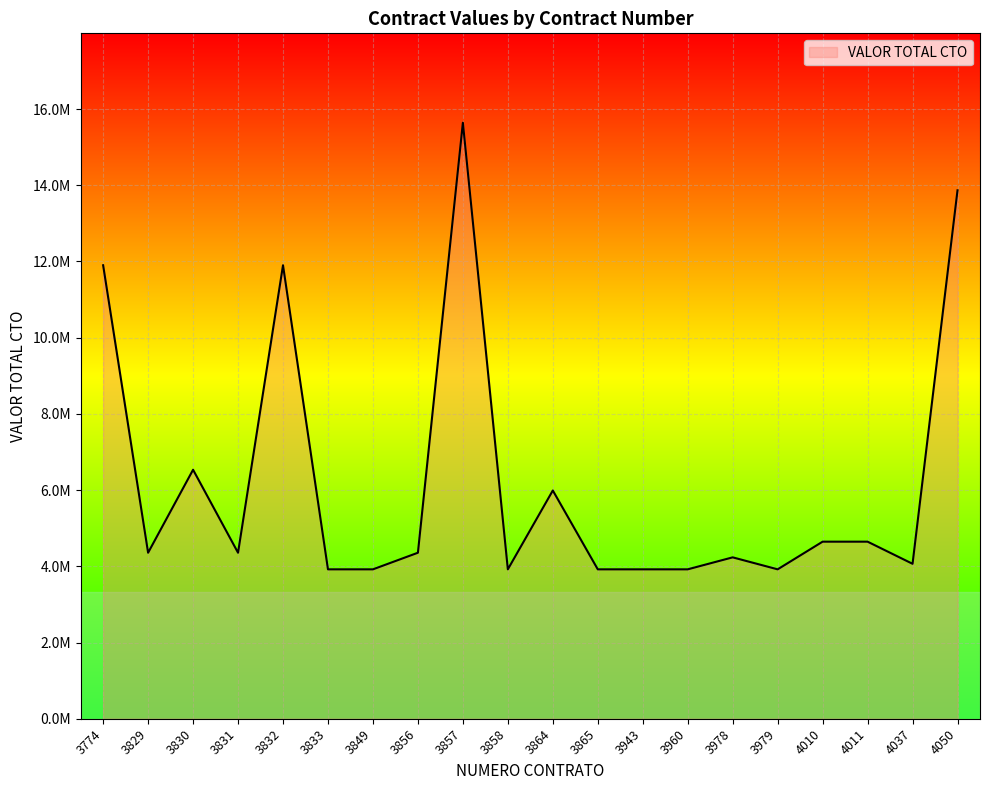

Is this an area chart (filled region under the line)?

Yes